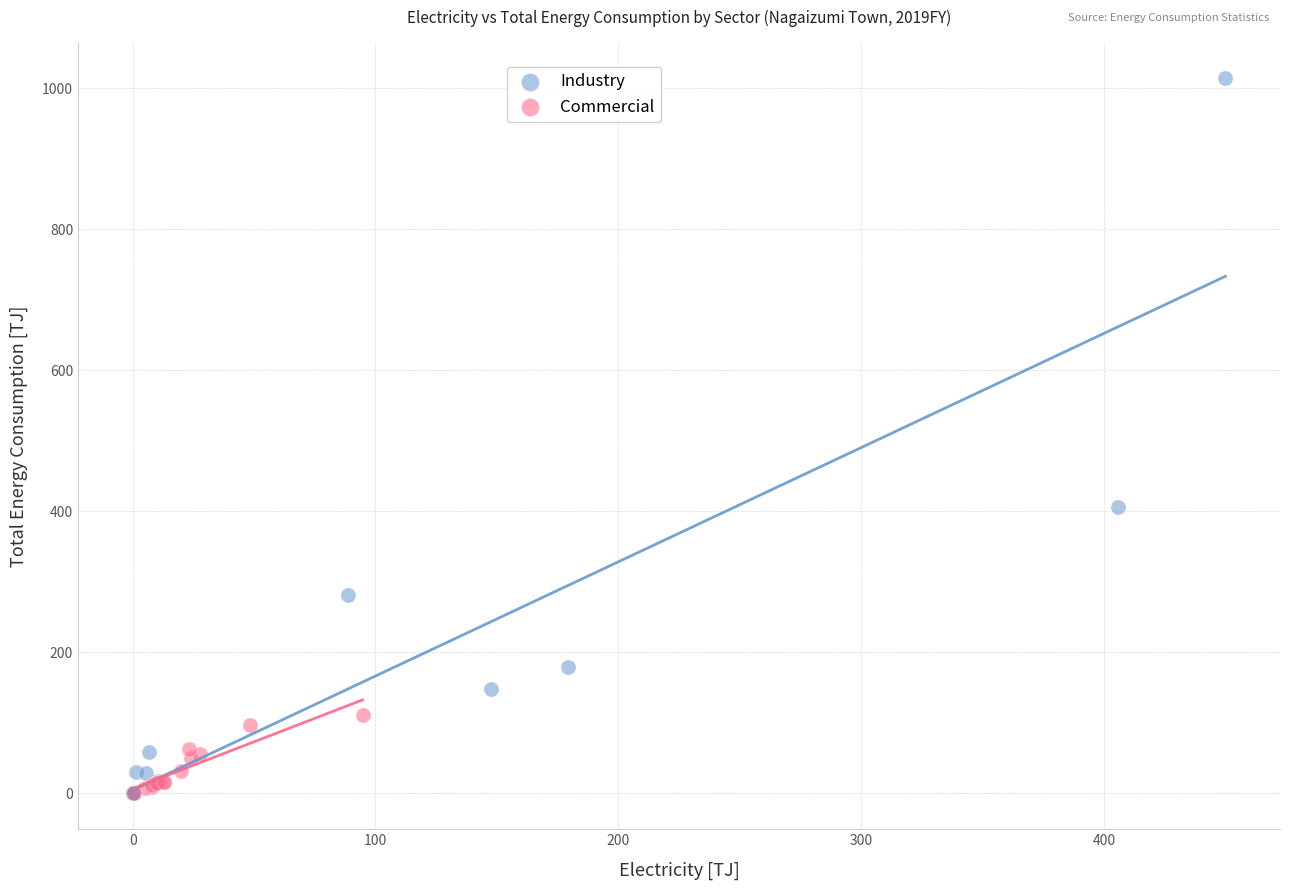

Which series has the widest spread of Y values?

Industry